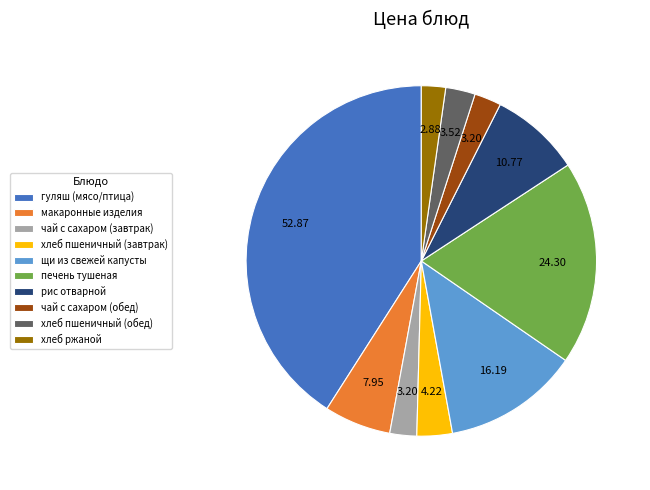

Combined, do щи из свежей капусты and хлеб пшеничный (обед) account for over 50%?

No